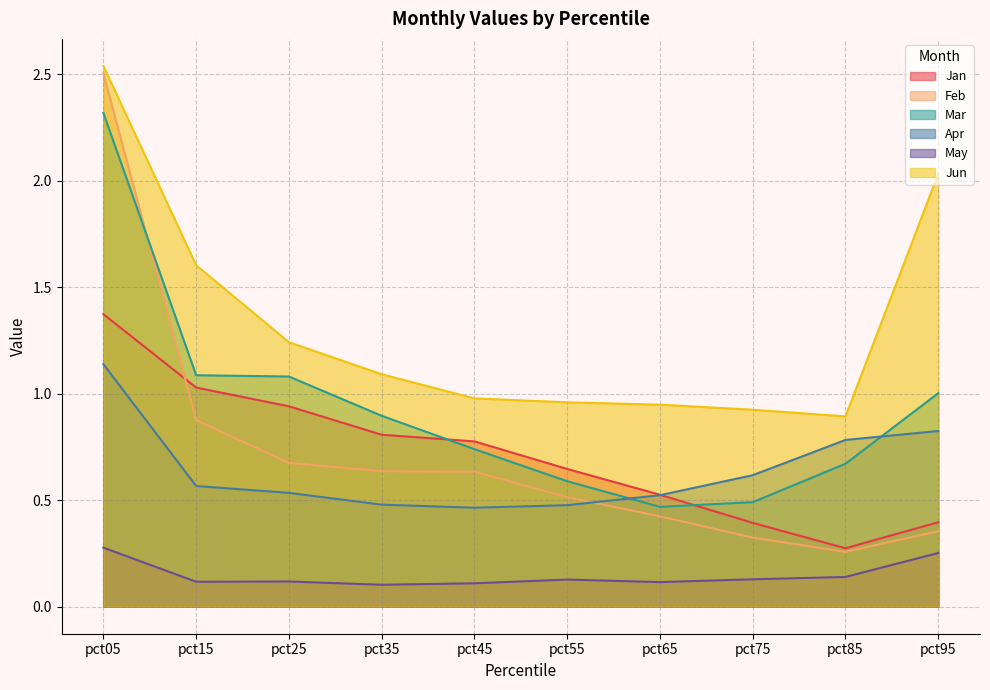

Which series has the widest spread of values?

Feb